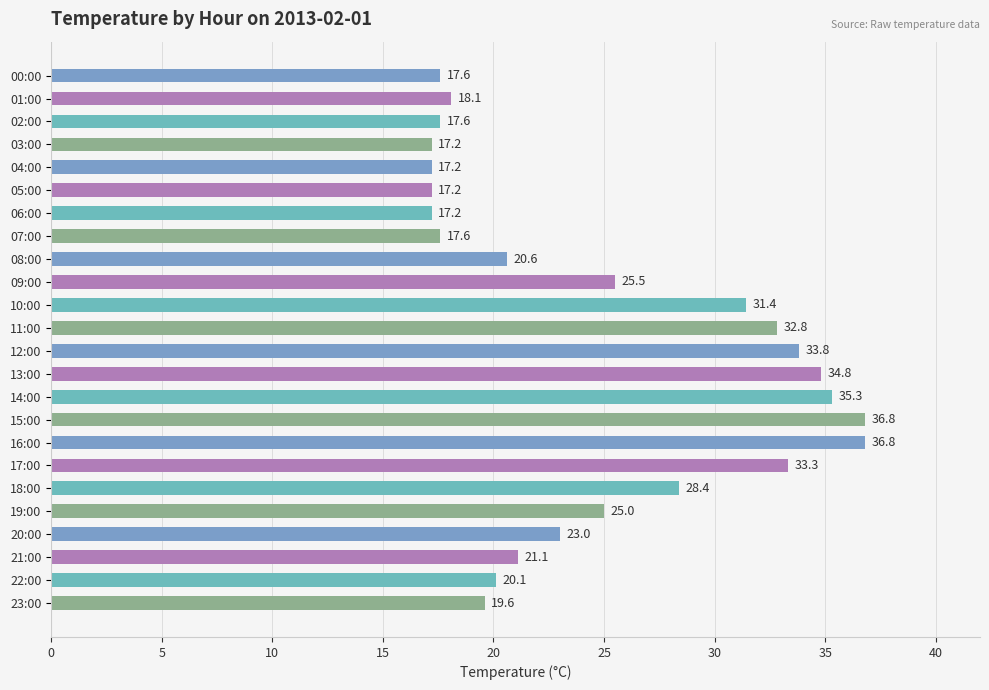

Where is the data nearest to the value 27?

18:00